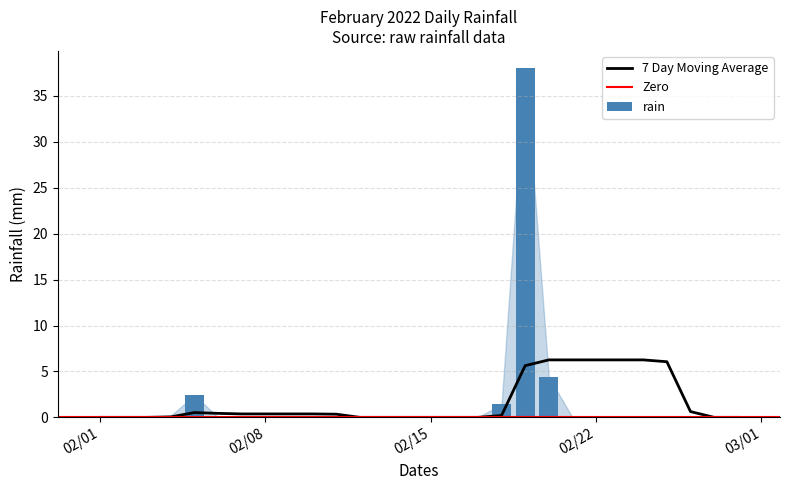

List the labels in order of value, largest first.

2022-02-19, 2022-02-20, 2022-02-05, 2022-02-18, 2022-02-04, 2022-02-01, 2022-02-02, 2022-02-03, 2022-02-06, 2022-02-07, 2022-02-08, 2022-02-09, 2022-02-10, 2022-02-11, 2022-02-12, 2022-02-13, 2022-02-14, 2022-02-15, 2022-02-16, 2022-02-17, 2022-02-21, 2022-02-22, 2022-02-23, 2022-02-24, 2022-02-25, 2022-02-26, 2022-02-27, 2022-02-28